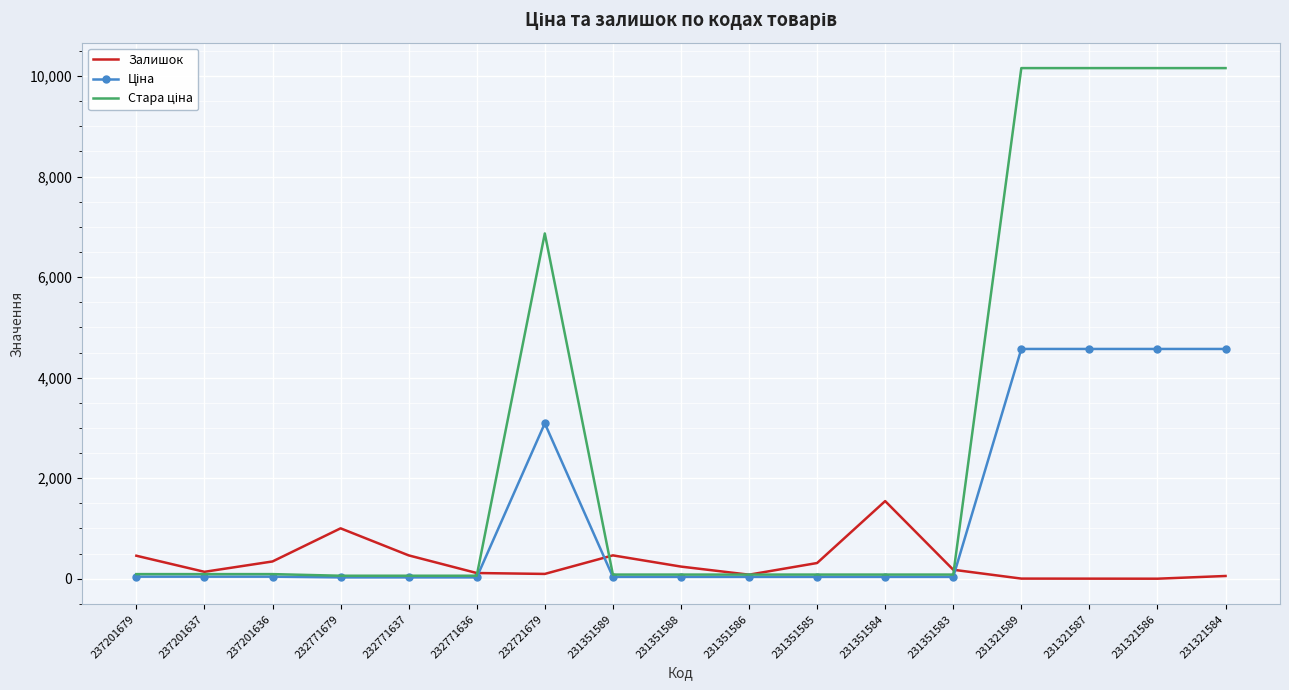

True or false: Залишок has a value of 179.0 at 231351583.

True